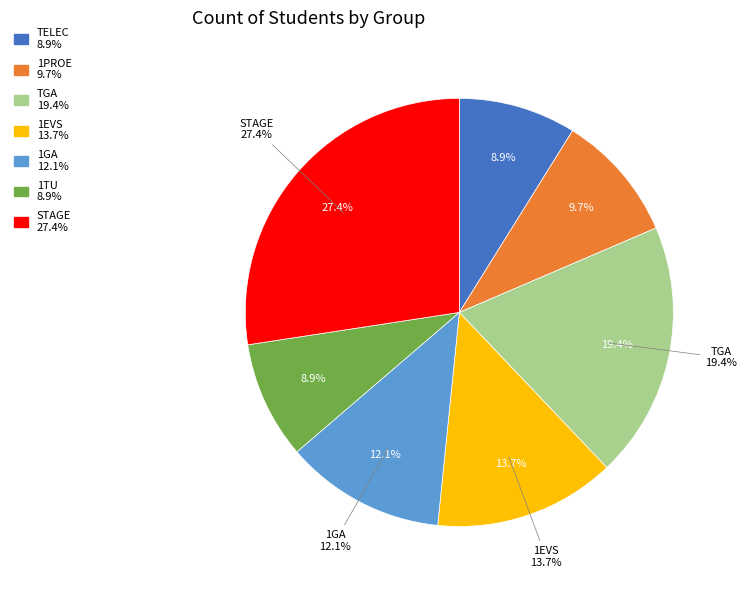

To the nearest percent, what is the difference between the TGA and 1EVS slice percentages?

6%